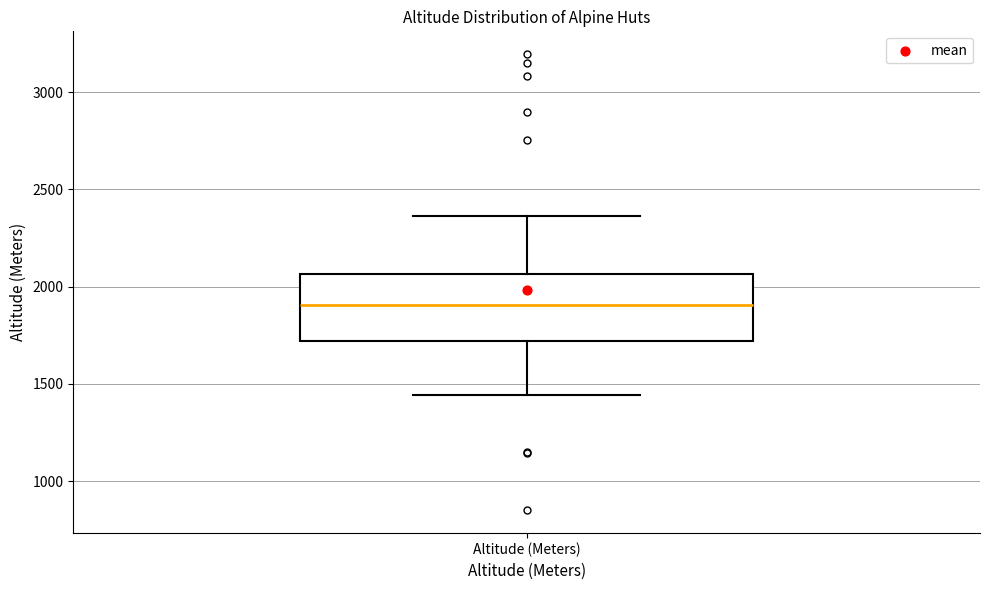

Where does the upper whisker of the box for Altitude (Meters) end on the y-axis? The values are not printed on the chart, so give them approximately, as read against the axis.

2350